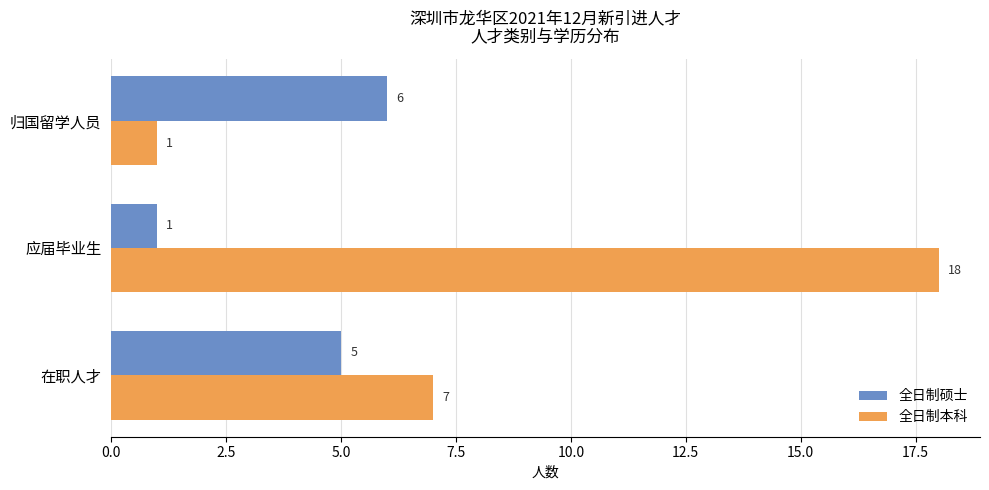

Which series has the widest spread of values?

全日制本科